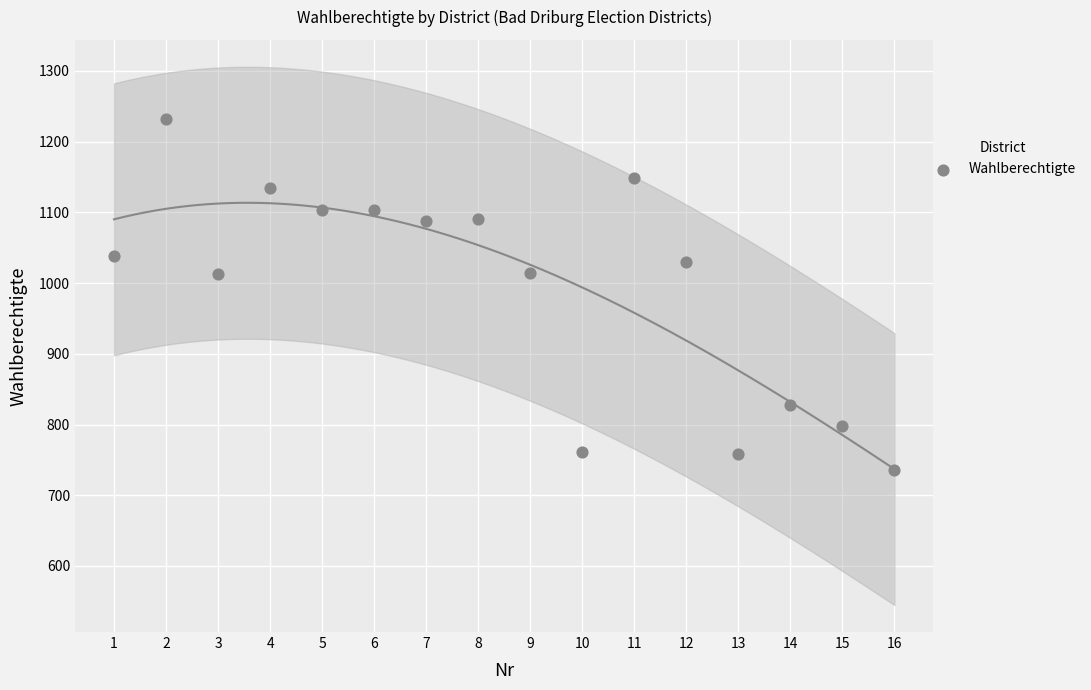

What is the range of Y values (max minus min)?

496